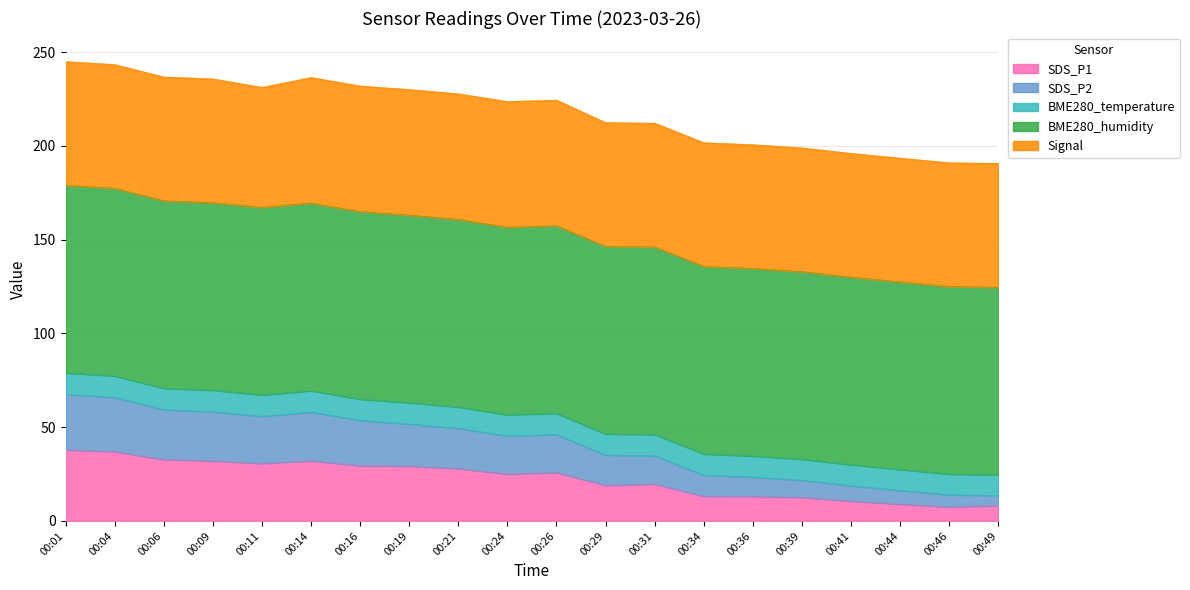

What is the total value across all series at 00:19?

230.1